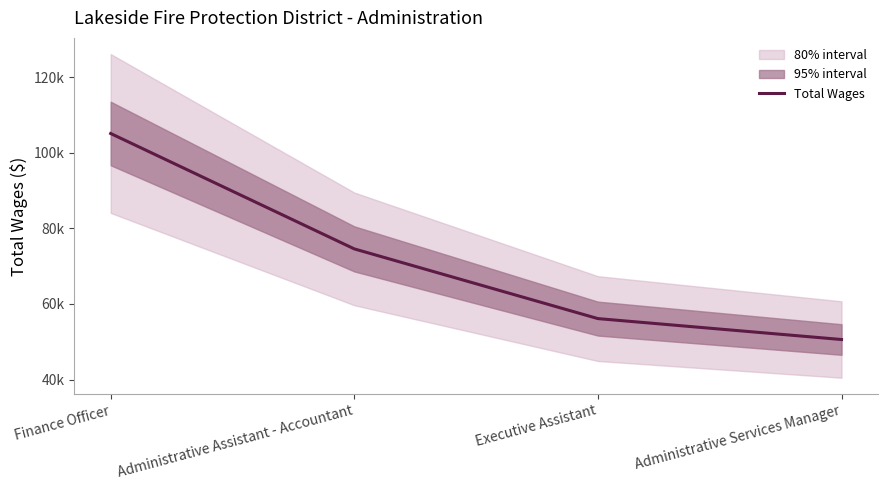

How many lines are shown in the chart?

1